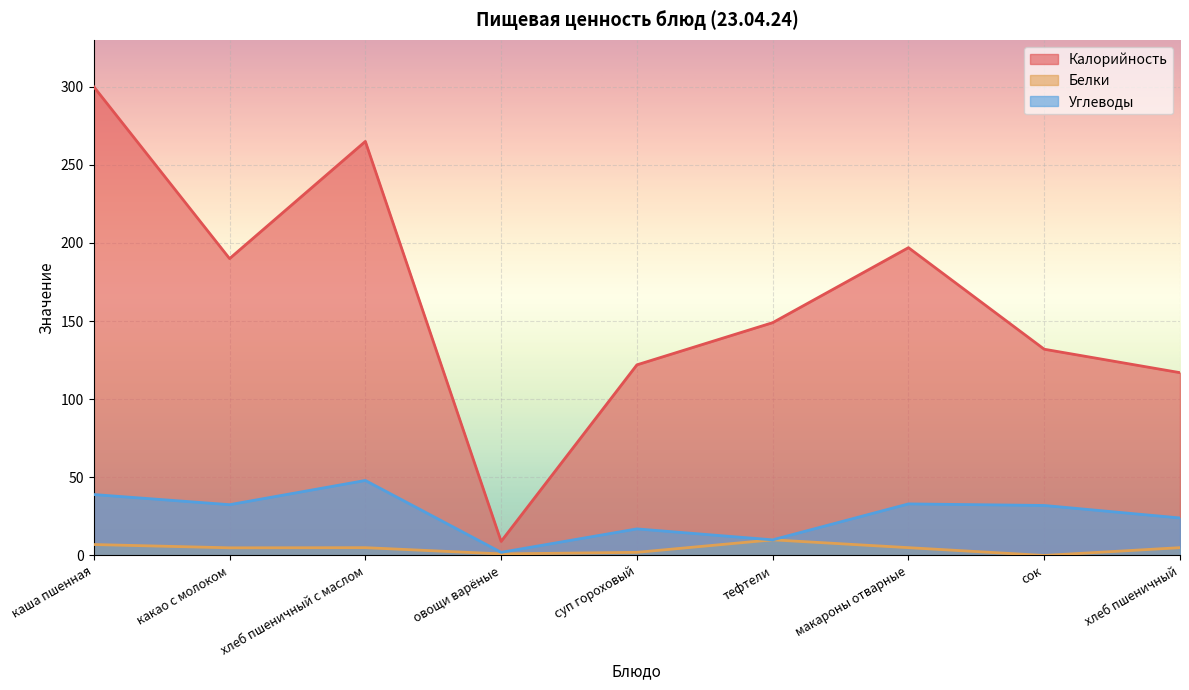

How many values in the Углеводы series exceed 32?

4